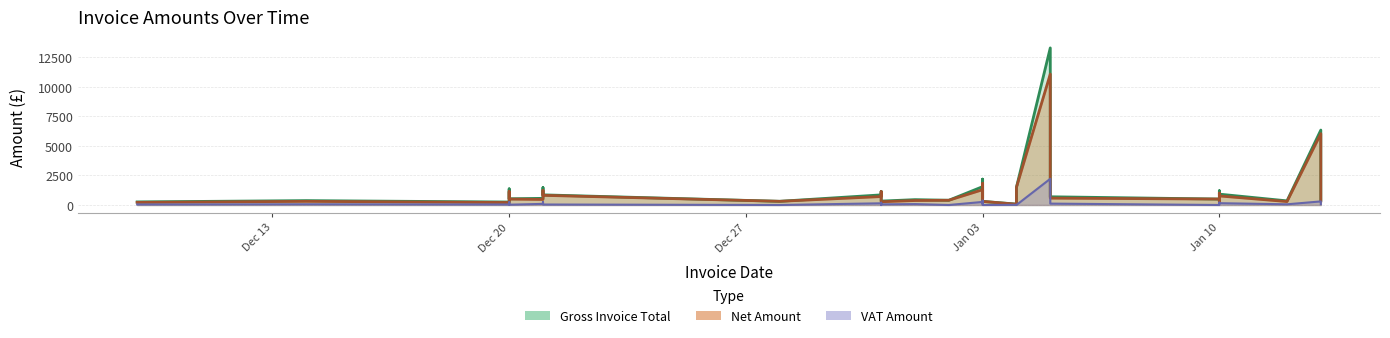

How many interior local peaks does the Net Amount series have?

8